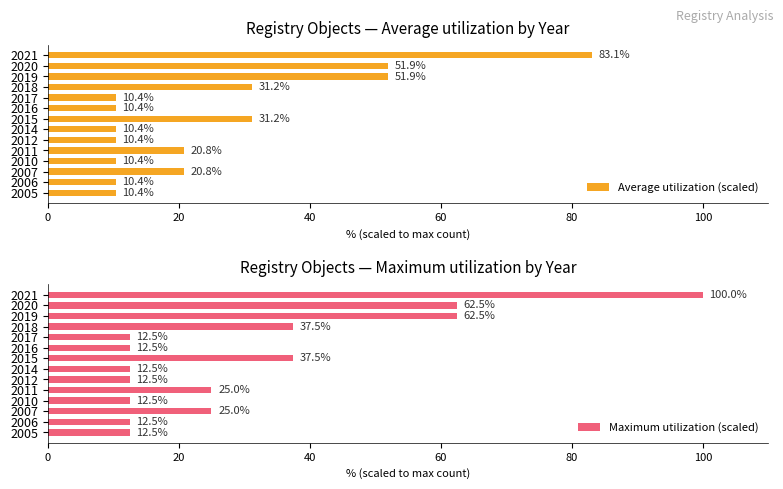

The value of Average utilization (scaled) at 2007 is 10.2. True or false?

False